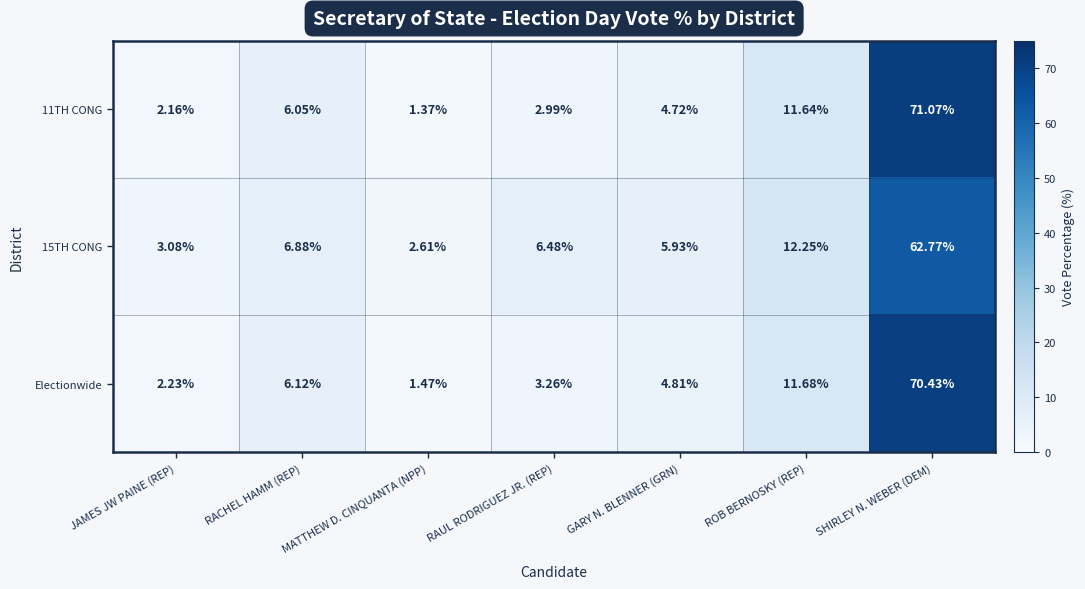

Rank the categories by 15TH CONG value from highest to lowest.

SHIRLEY N. WEBER (DEM), ROB BERNOSKY (REP), RACHEL HAMM (REP), RAUL RODRIGUEZ JR. (REP), GARY N. BLENNER (GRN), JAMES JW PAINE (REP), MATTHEW D. CINQUANTA (NPP)